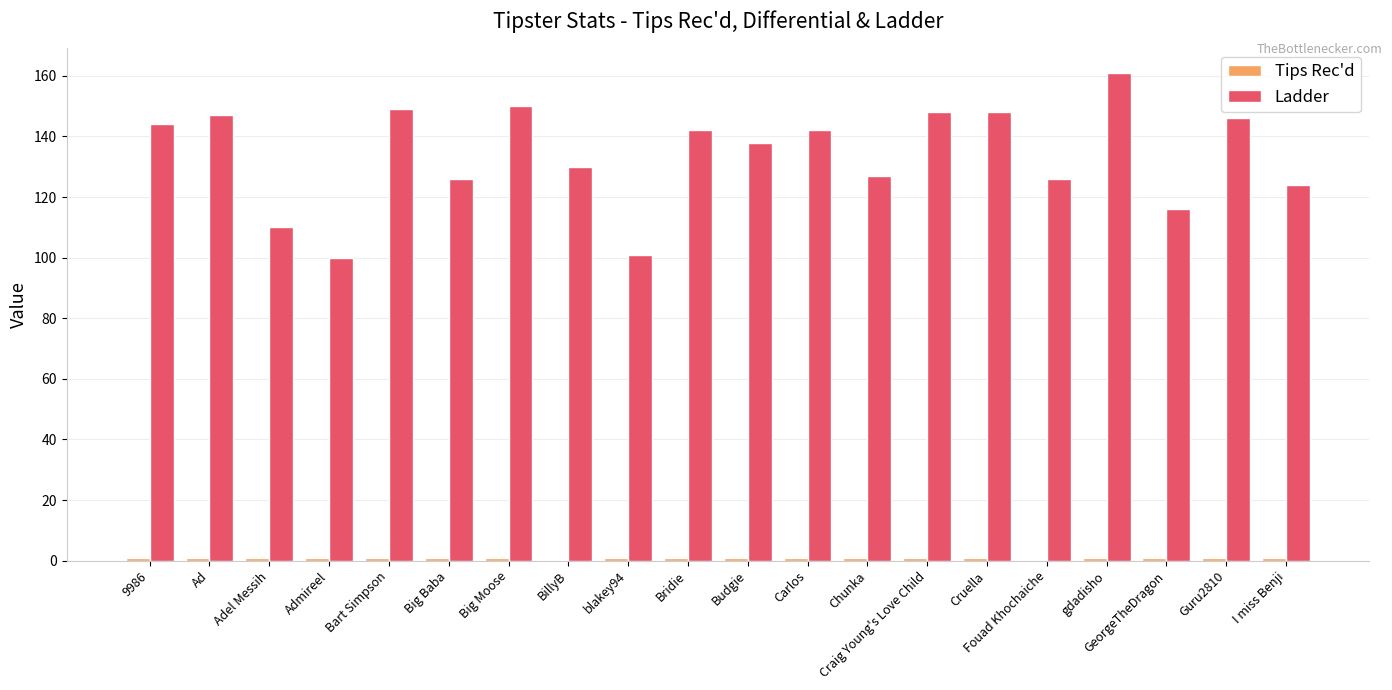

What is the total value across all series at Fouad Khochaiche?

126